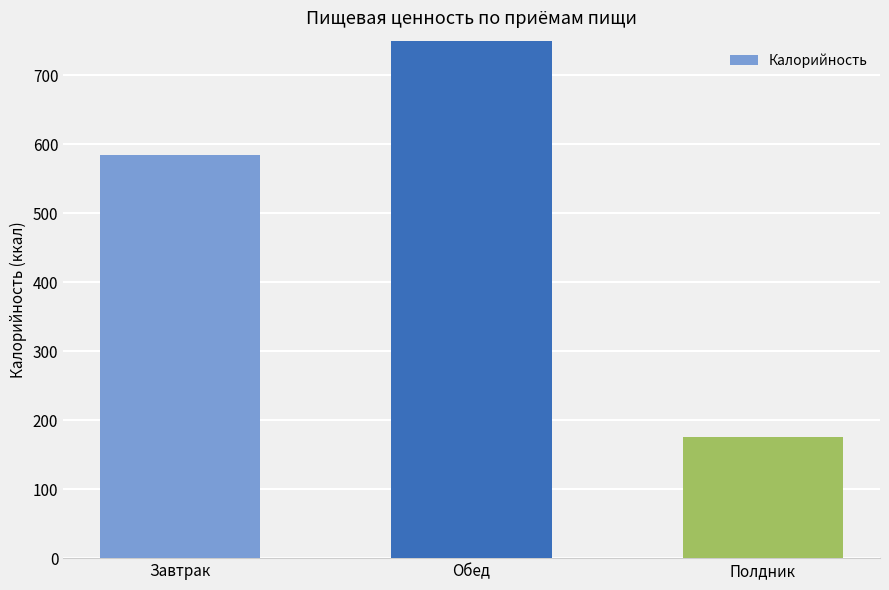

List the labels in order of value, largest first.

Обед, Завтрак, Полдник